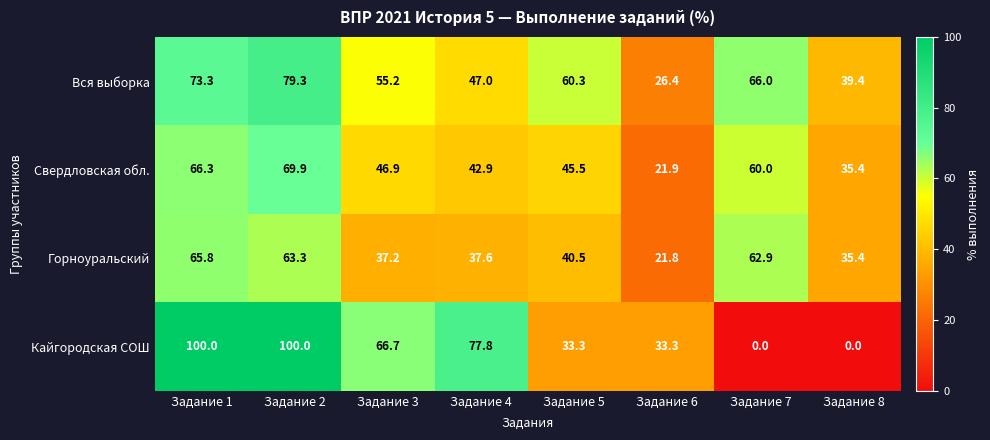

Rank the series by their average value, from lowest to highest.

Горноуральский, Свердловская обл., Кайгородская СОШ, Вся выборка